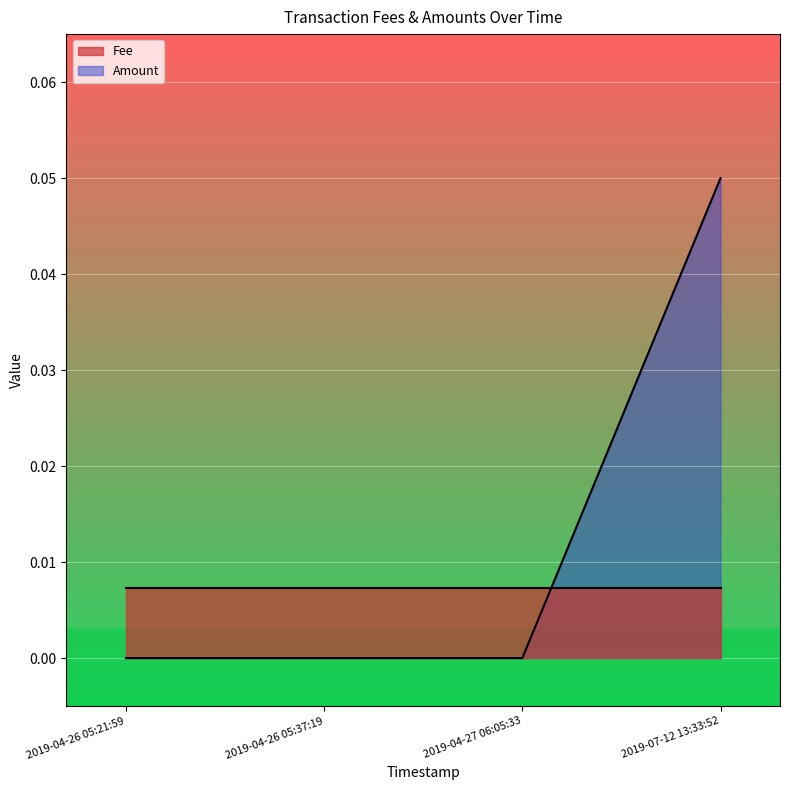

Is the value of Fee at 2019-04-27 06:05:33 greater than the value of Amount at 2019-04-26 05:37:19?

Yes